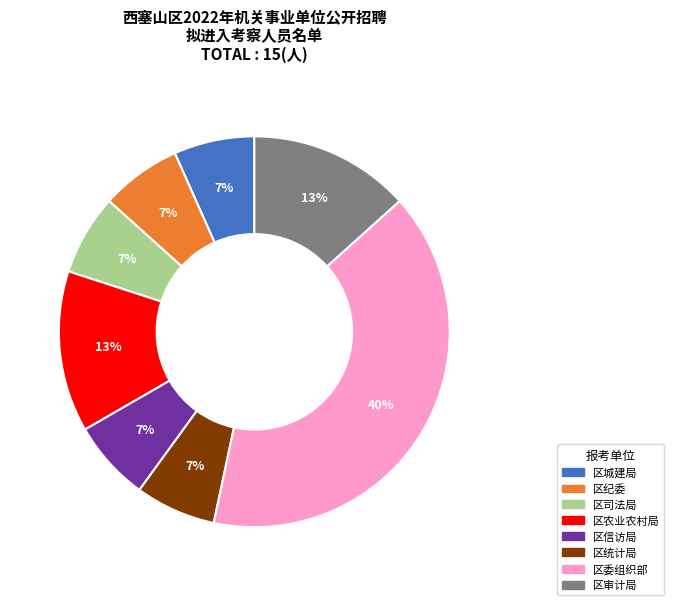

What is the ratio of the value at 区统计局 to the value at 区城建局?

1.0